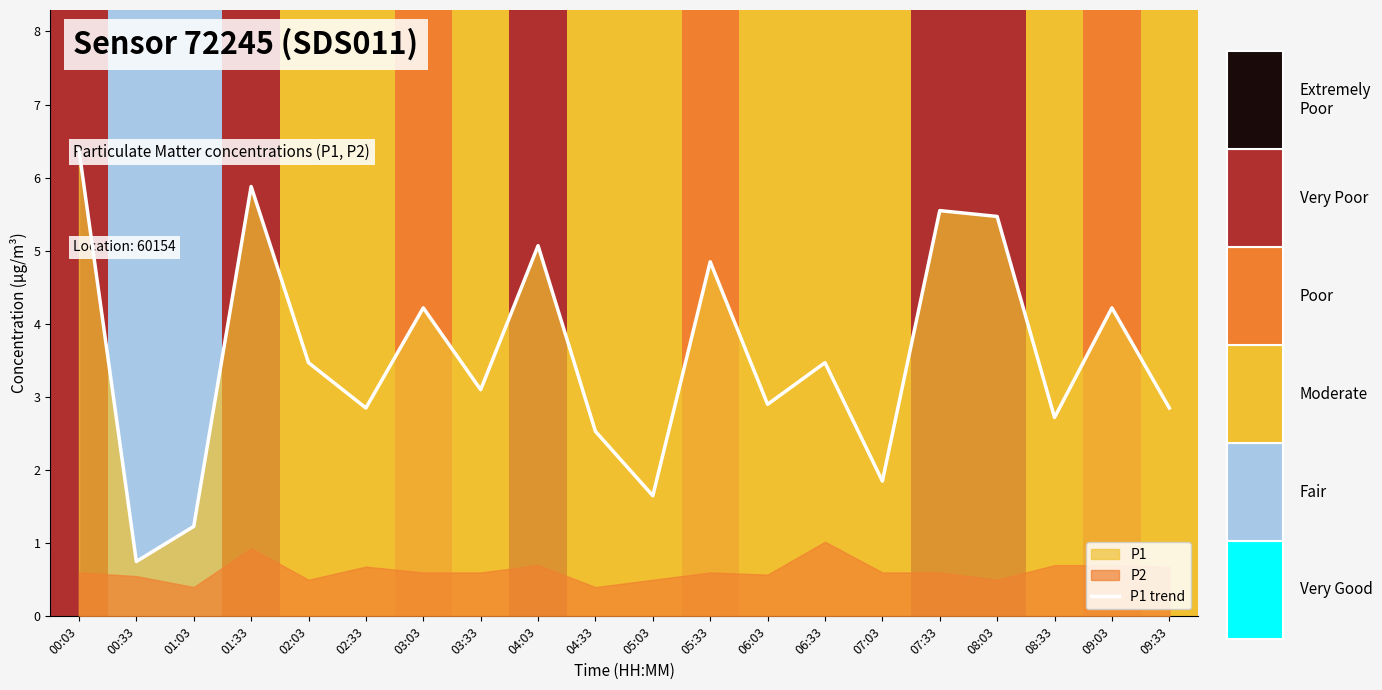

How many points are higher than both their immediate neighbors (excluding endpoints)?

7